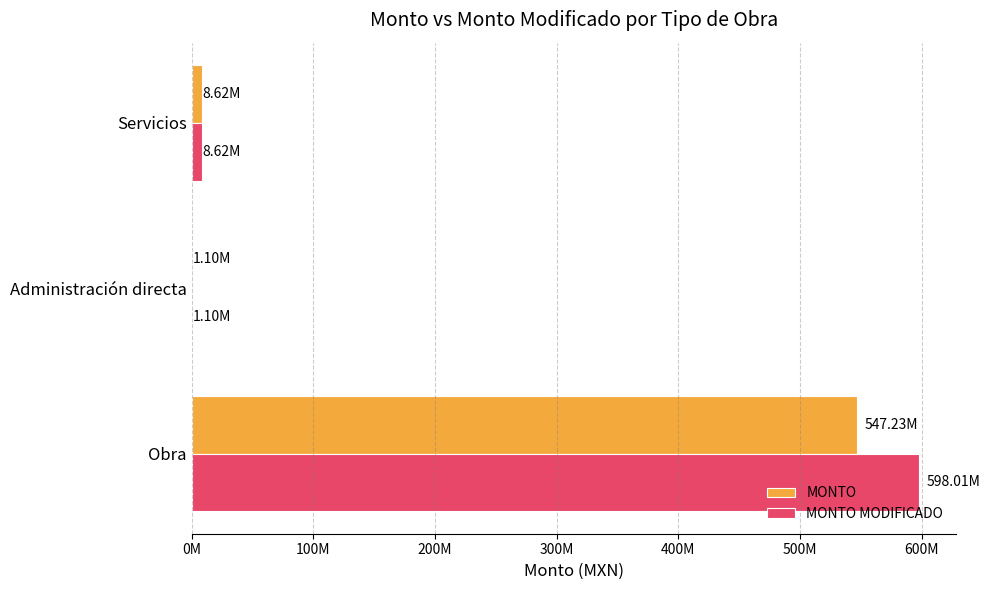

Which series has the largest total across all categories?

MONTO MODIFICADO